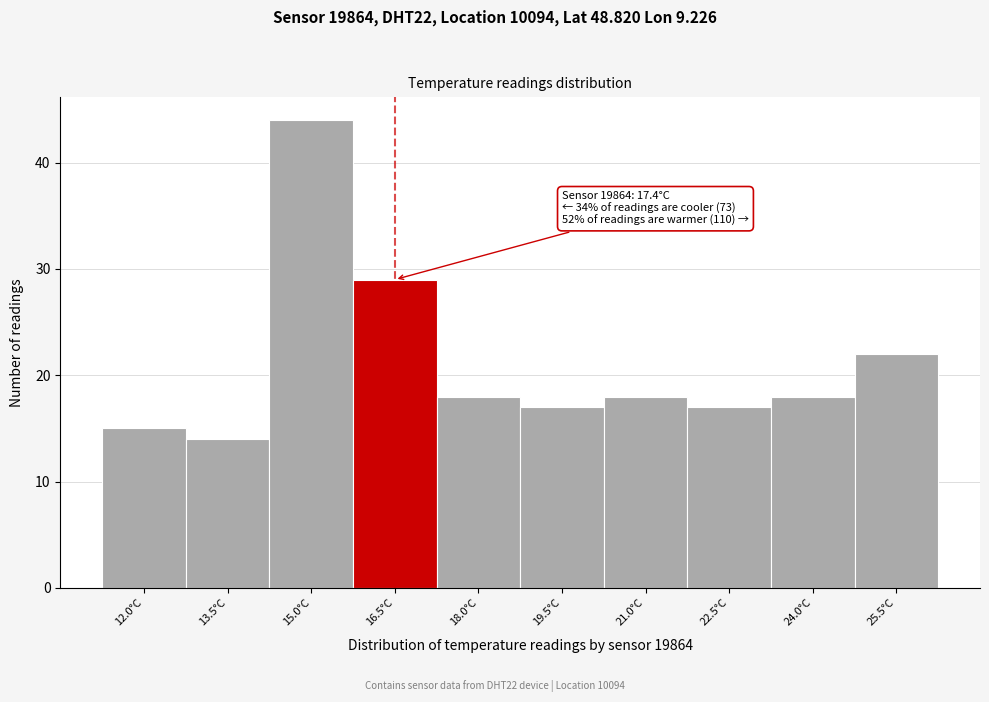

Reading right to left, extract all data points from this chart.

22	18	17	18	17	18	29	44	14	15